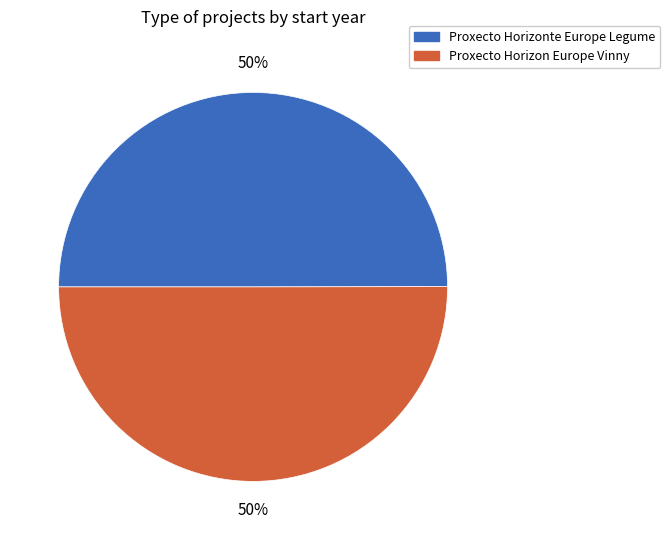

What is the ratio of the value at Proxecto Horizon Europe Vinny to the value at Proxecto Horizonte Europe Legume?

1.0